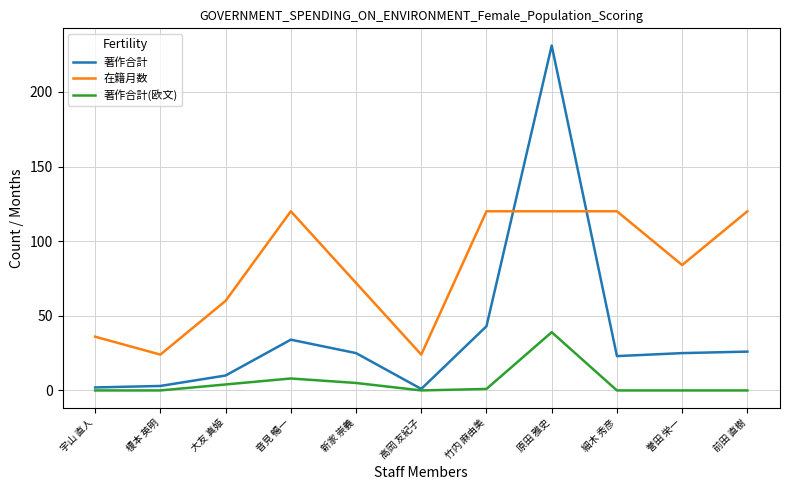

What is the maximum value for 著作合計?

231